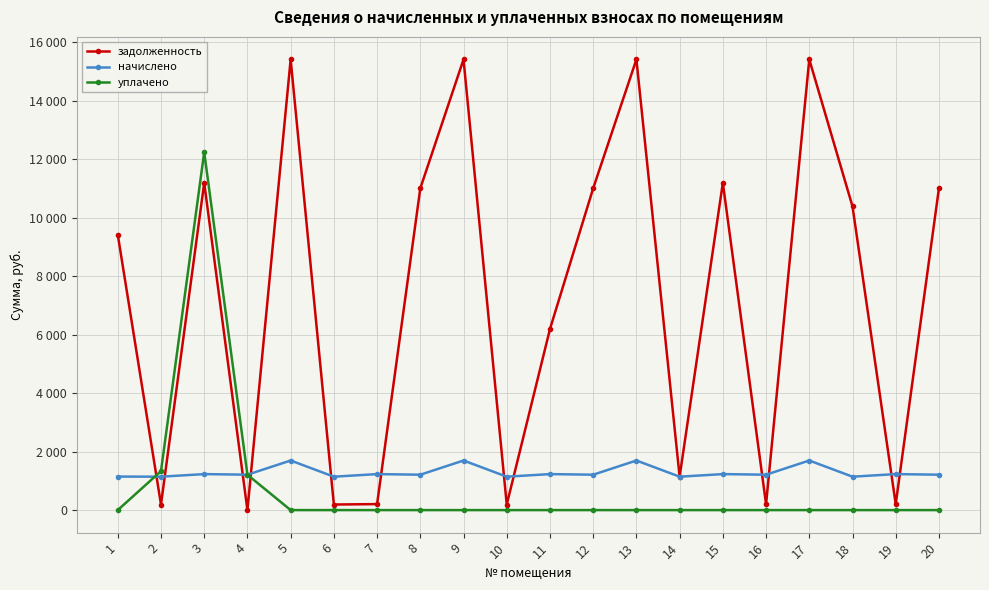

Reading left to right, list all the values displayed in this chart.

задолженность: 1=9421.4	2=190.6	3=11194.4	4=0.1	5=15418.6	6=190.5	7=205.2	8=11008.9	9=15418.6	10=190.5	11=6194.4	12=11008.9	13=15418.6	14=1143.1	15=11194.4	16=201.8	17=15418.6	18=10390.4	19=205.2	20=11008.9
начислено: 1=1146.5	2=1143.1	3=1231.5	4=1211.1	5=1696.3	6=1143.1	7=1231.5	8=1211.1	9=1696.3	10=1143.1	11=1231.5	12=1211.1	13=1696.3	14=1143.1	15=1231.5	16=1211.1	17=1696.3	18=1143.1	19=1231.5	20=1211.1
уплачено: 1=0.0	2=1333.6	3=12245.2	4=1210.2	5=0.0	6=0.0	7=0.0	8=0.0	9=0.0	10=0.0	11=0.0	12=0.0	13=0.0	14=0.0	15=0.0	16=0.0	17=0.0	18=0.0	19=0.0	20=0.0